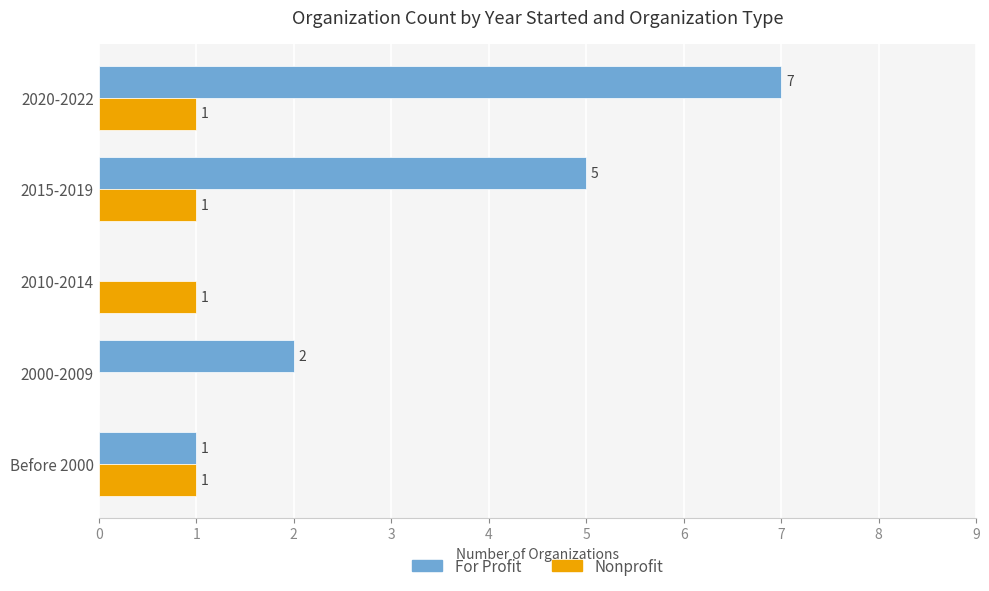

Which series changed the most between 2000-2009 and 2020-2022?

For Profit